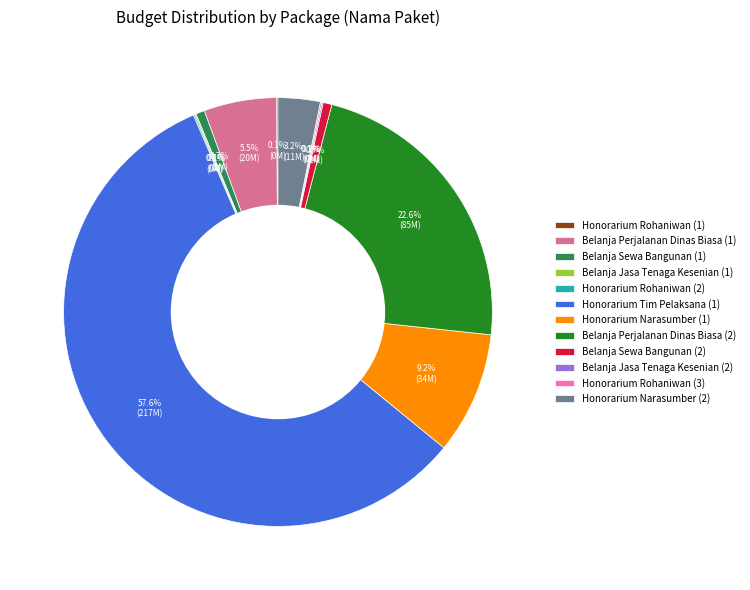

Is there a majority slice in this chart?

Yes